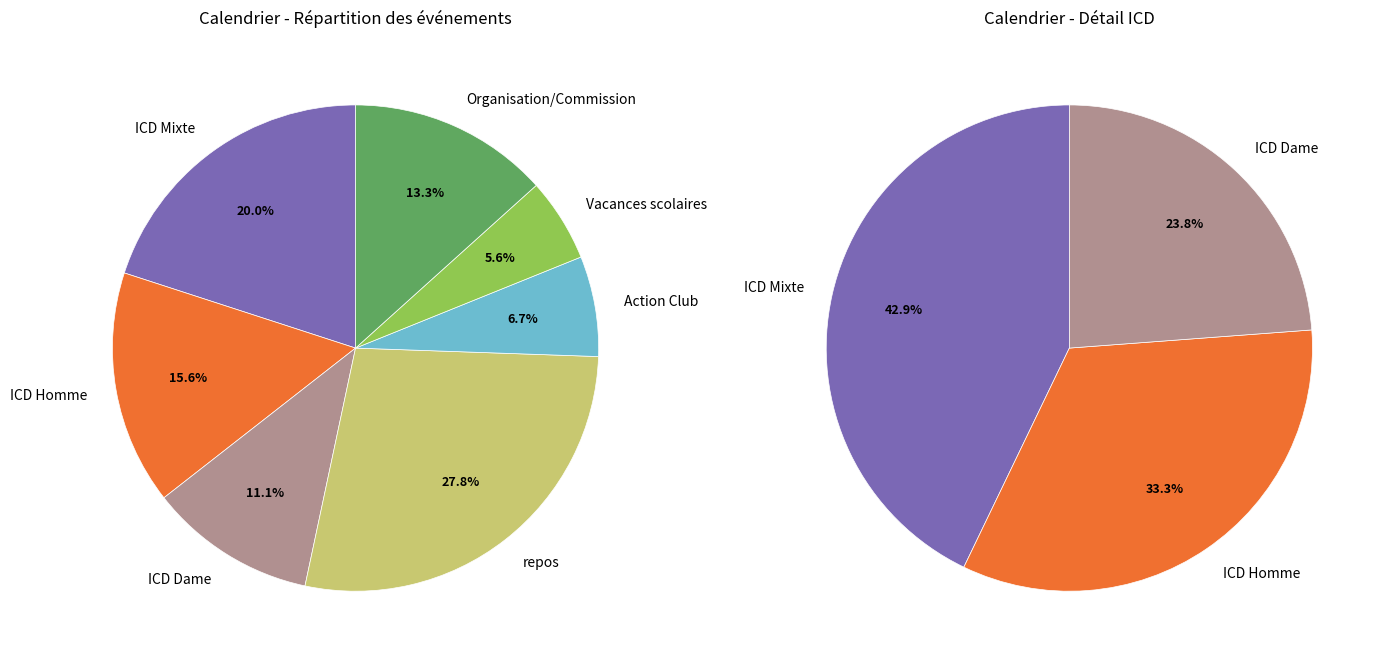

To the nearest percent, what portion does ICD Homme represent?

16%